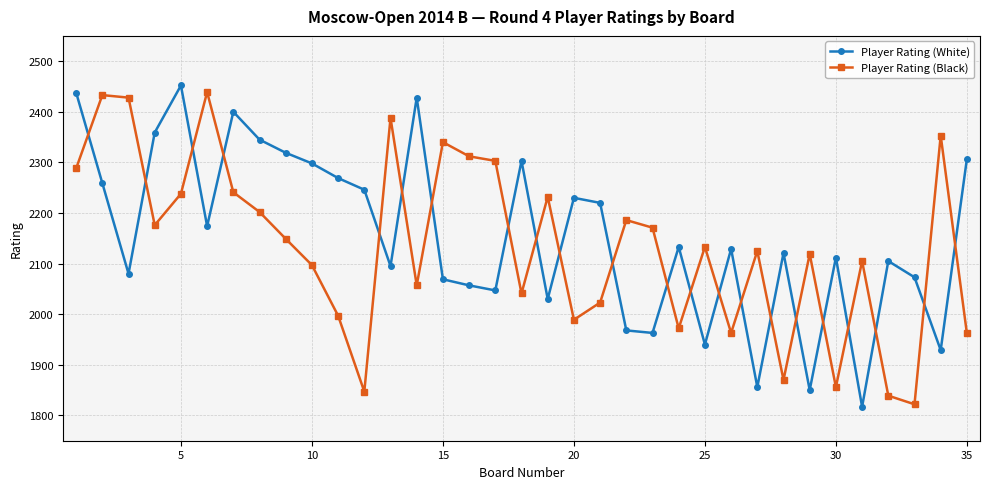

What is the value of the Player Rating (White) point at the 14th from the left?

2428